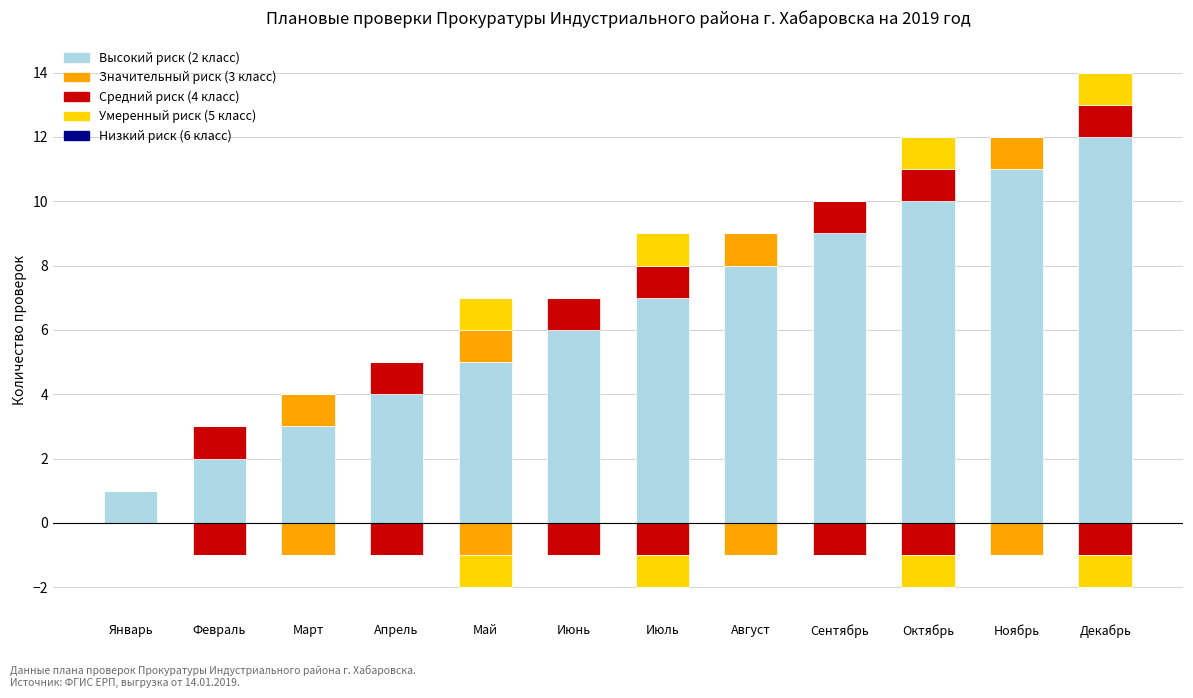

The value of Значительный риск (3 класс) at Декабрь is 1. True or false?

False